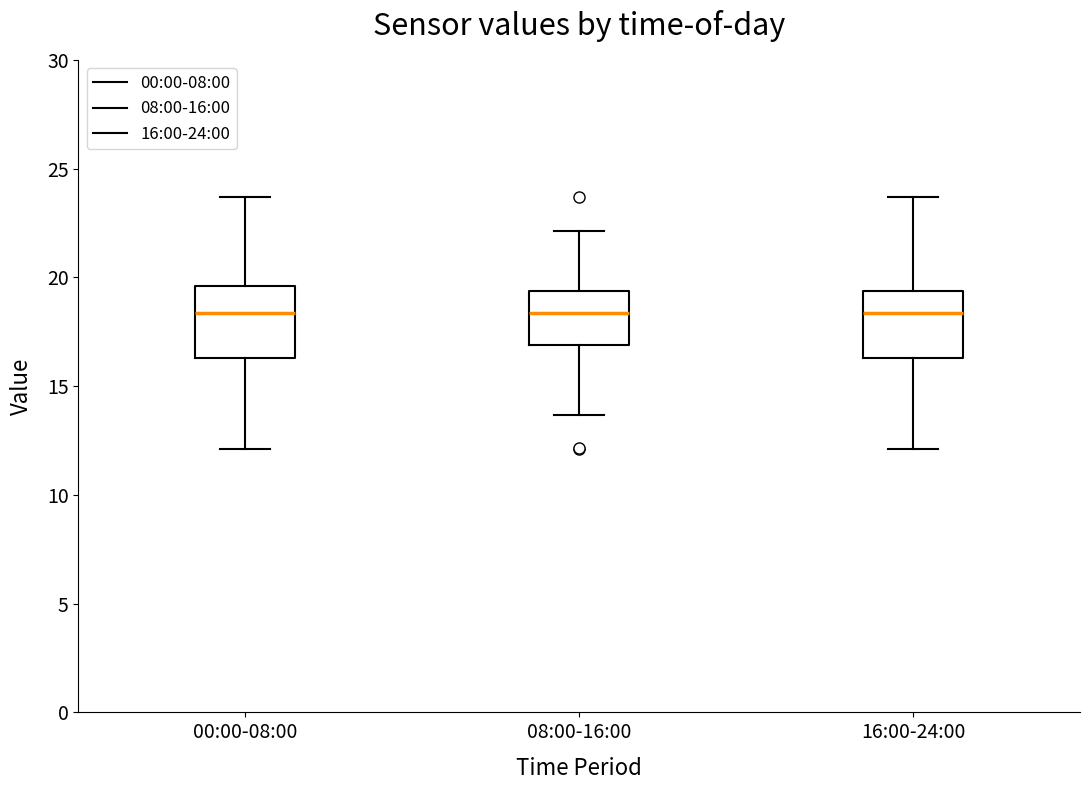

Where does the upper whisker of the box for 16:00-24:00 end on the y-axis? The values are not printed on the chart, so give them approximately, as read against the axis.

23.5